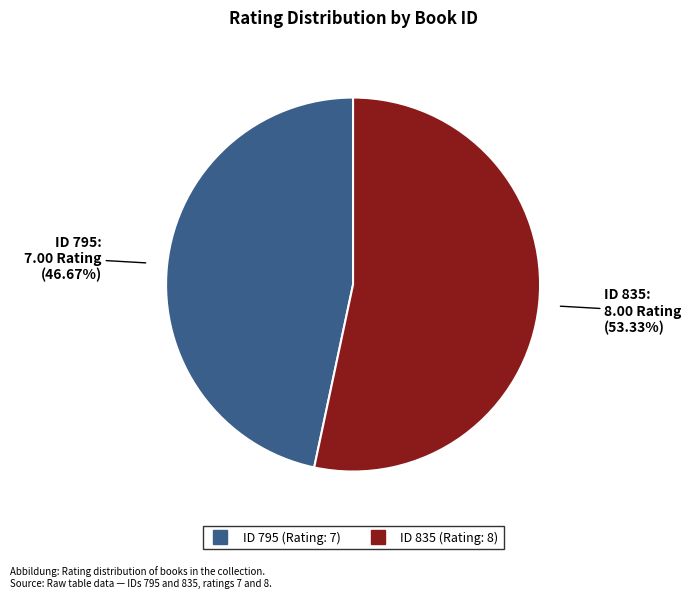

Is there any slice that represents more than half of the pie?

Yes